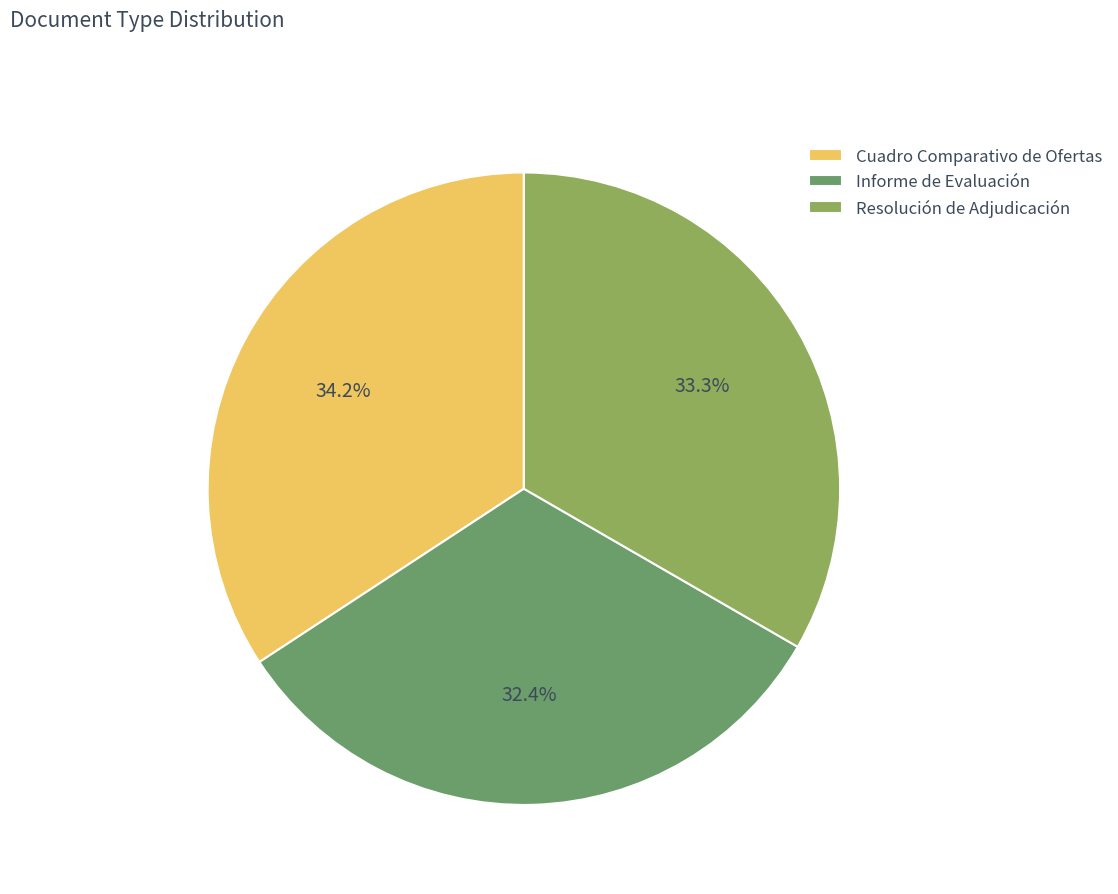

What is the smallest slice in the pie chart?

Informe de Evaluación